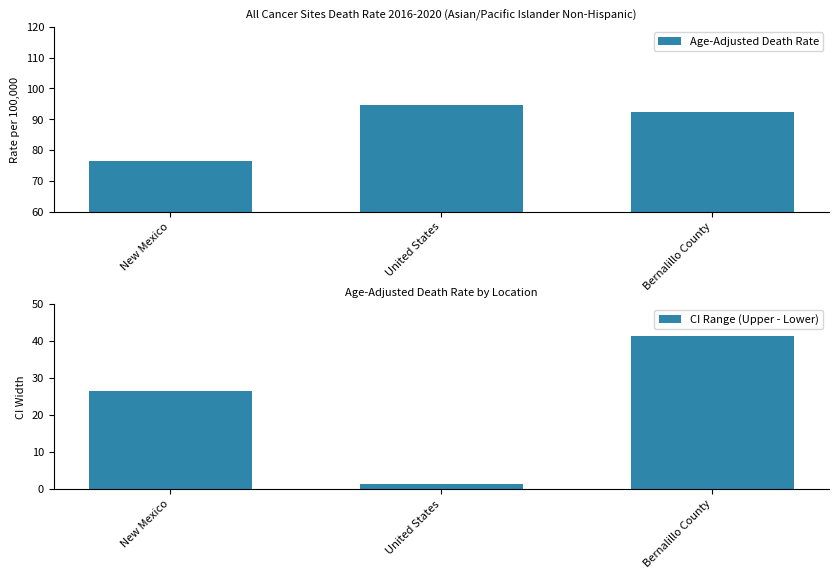

Reading left to right, extract all data points from this chart.

Age-Adjusted Death Rate: New Mexico=76.5	United States=94.5	Bernalillo County=92.4
CI Range (Upper - Lower): New Mexico=26.6	United States=1.2	Bernalillo County=41.3